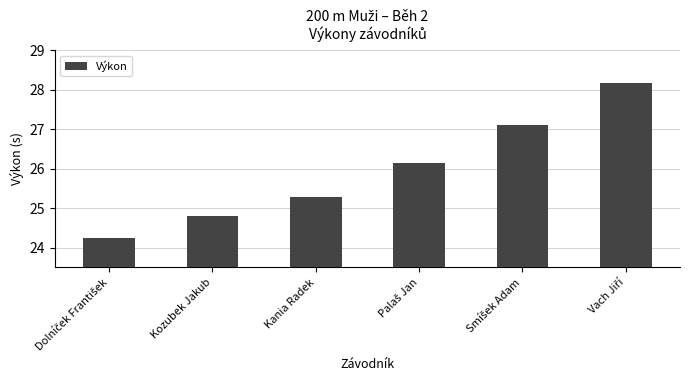

What is the average value?

26.0